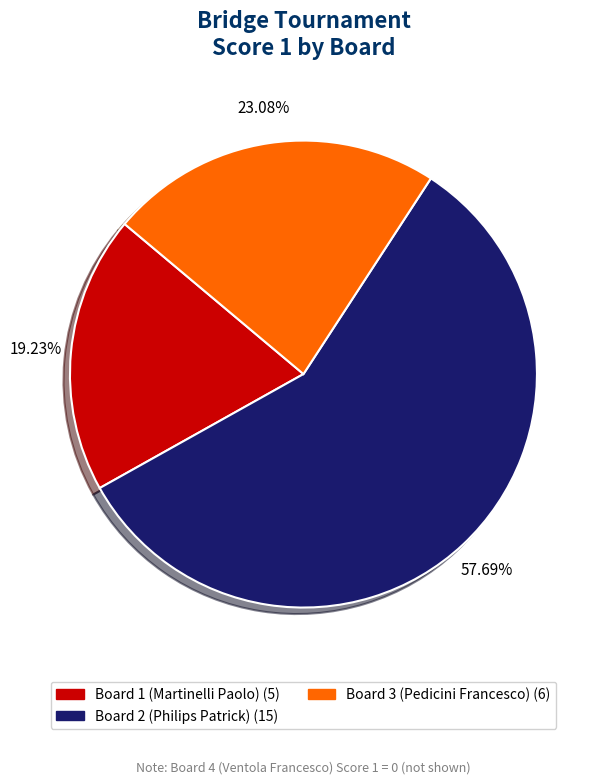

Does any single category account for the majority?

Yes